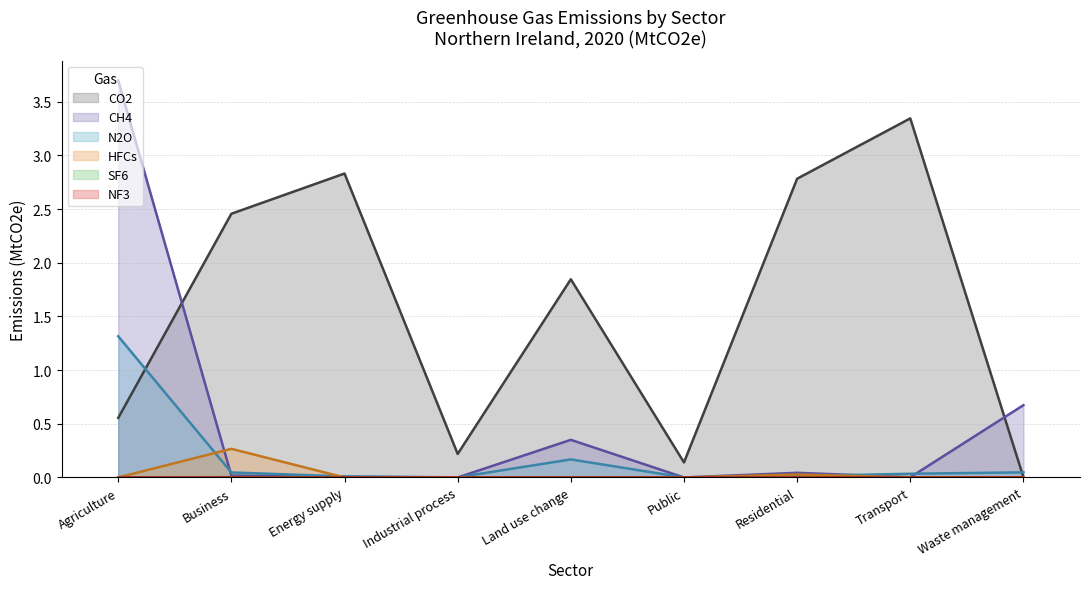

Rank the categories by SF6 value from lowest to highest.

Agriculture, Energy supply, Industrial process, Land use change, Public, Residential, Transport, Waste management, Business